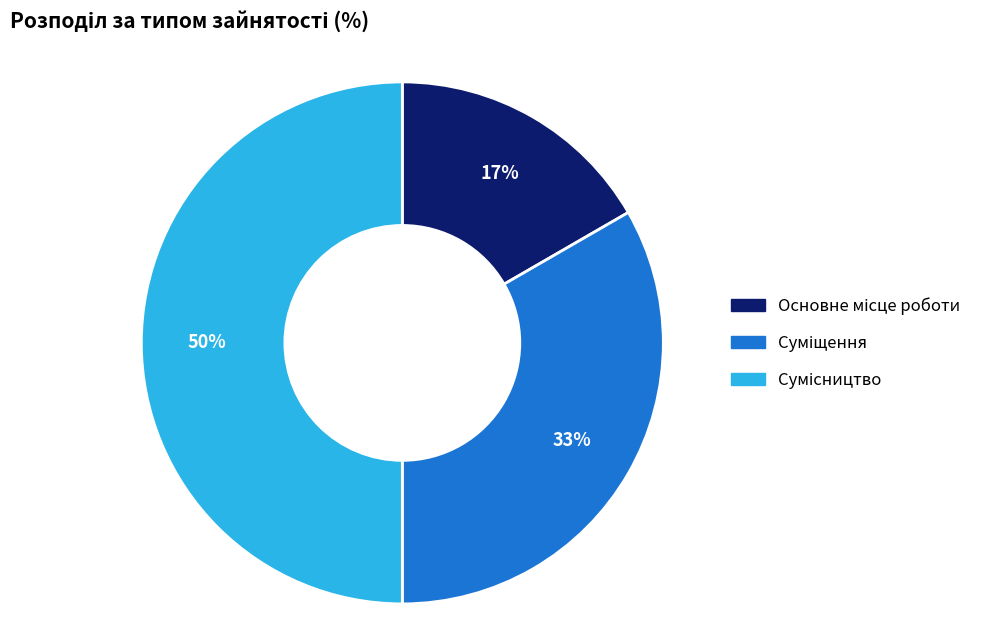

To the nearest percent, what is the difference between the largest and smallest slice percentages?

33%